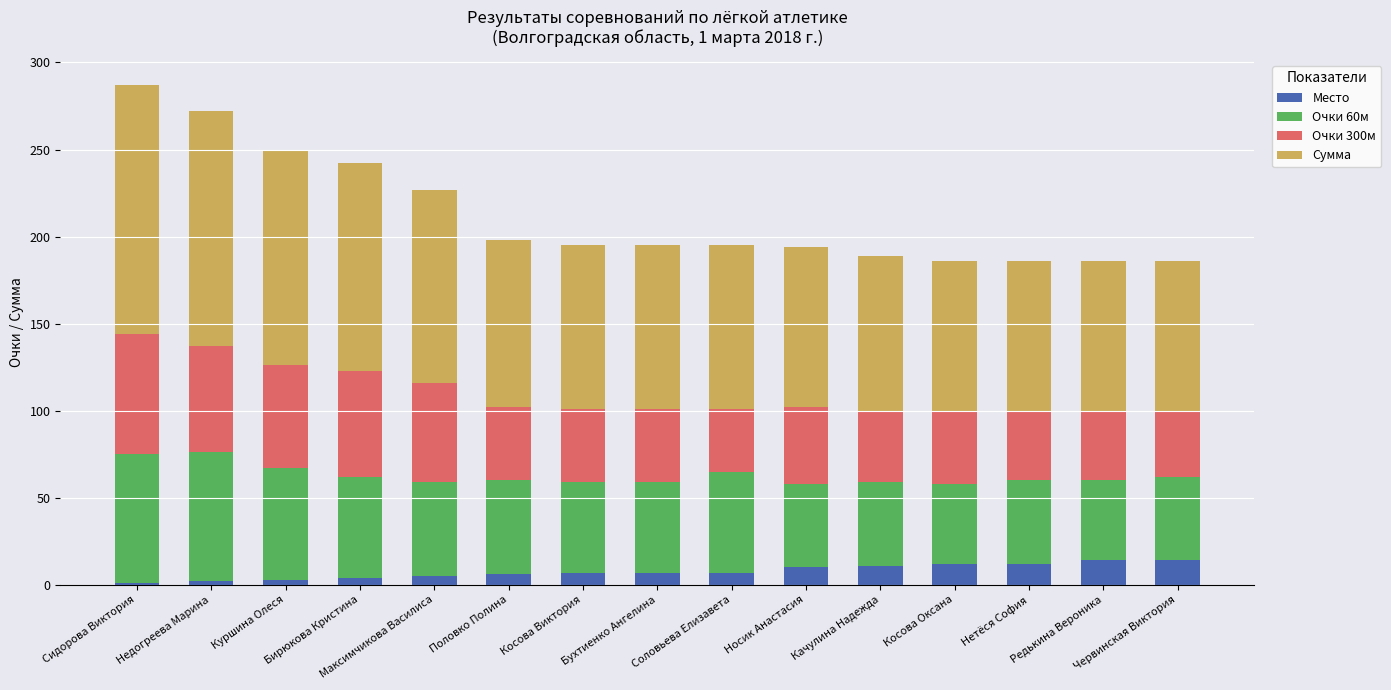

What is the highest value of the Место series?

14